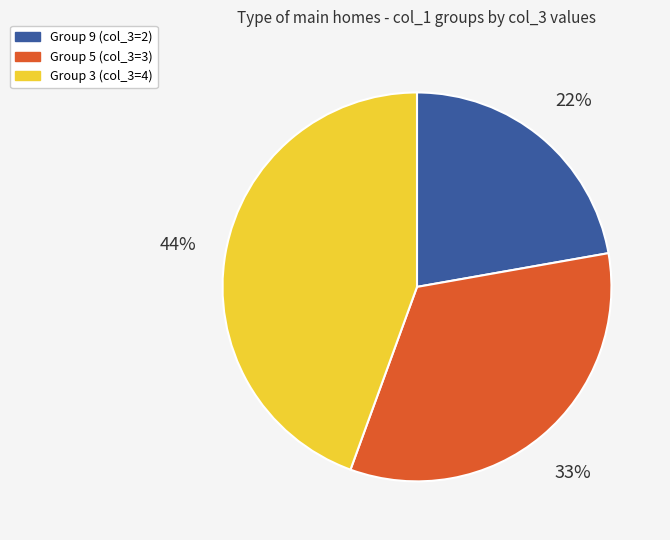

Is there a majority slice in this chart?

No